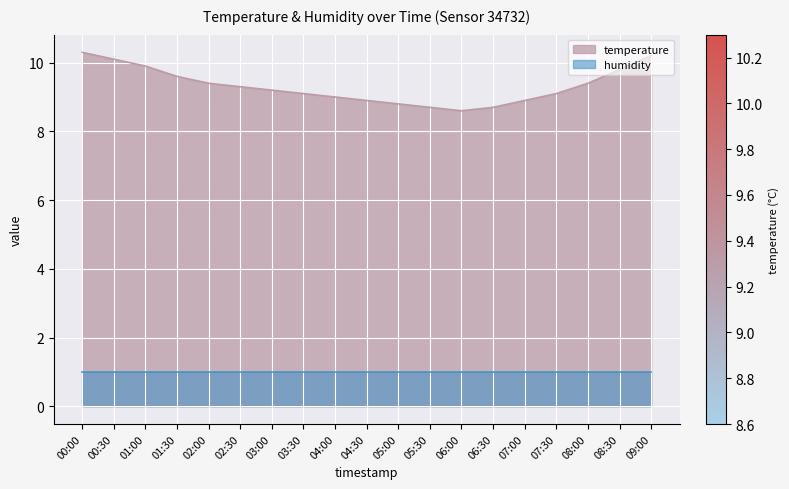

True or false: the data has more than 1 interior local peaks.

False